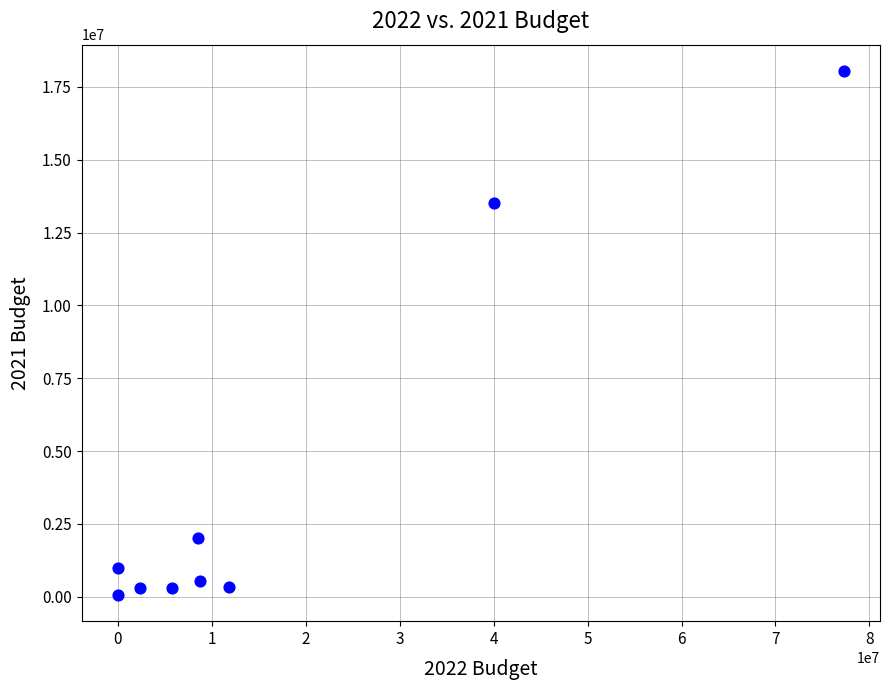

What Y value in the scatter plot is closest to 9055000?

13500000